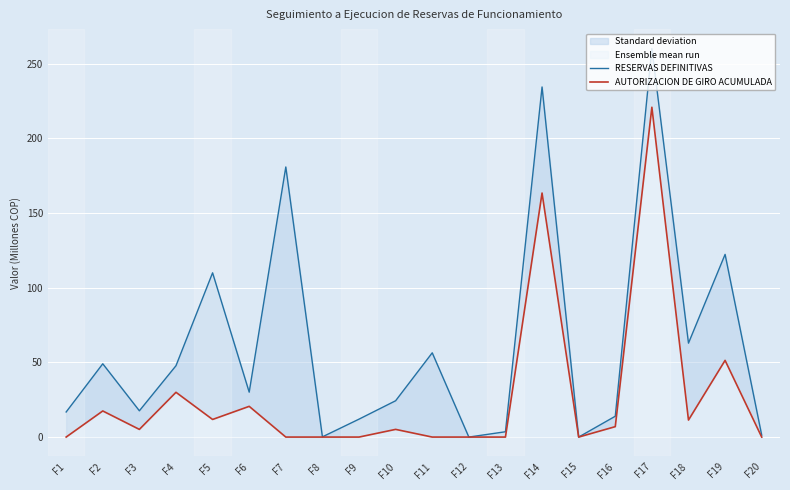

Reading left to right, list all the values displayed in this chart.

RESERVAS DEFINITIVAS: F1=16.8	F2=49.1	F3=17.6	F4=47.8	F5=110.0	F6=30.1	F7=180.9	F8=0.1	F9=12.0	F10=24.3	F11=56.4	F12=0.0	F13=3.6	F14=234.5	F15=0.0	F16=13.9	F17=260.2	F18=62.9	F19=122.3	F20=1.3
AUTORIZACION DE GIRO ACUMULADA: F1=0.0	F2=17.5	F3=5.1	F4=30.0	F5=11.8	F6=20.6	F7=0.0	F8=0.0	F9=0.0	F10=5.1	F11=0.0	F12=0.0	F13=0.0	F14=163.4	F15=0.0	F16=7.0	F17=220.9	F18=11.4	F19=51.4	F20=0.0